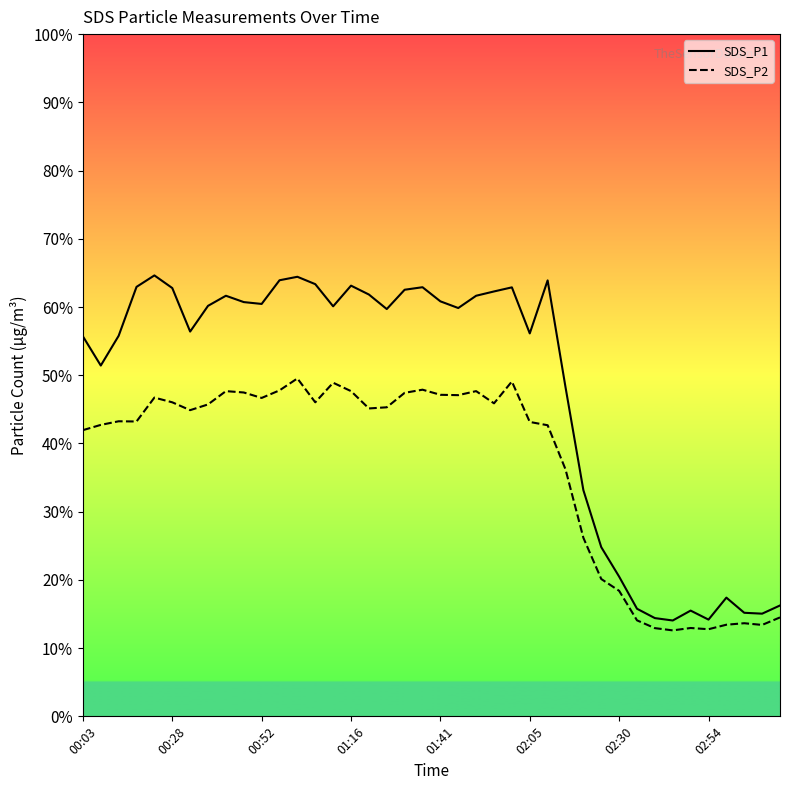

Which series has the widest spread of values?

SDS_P1